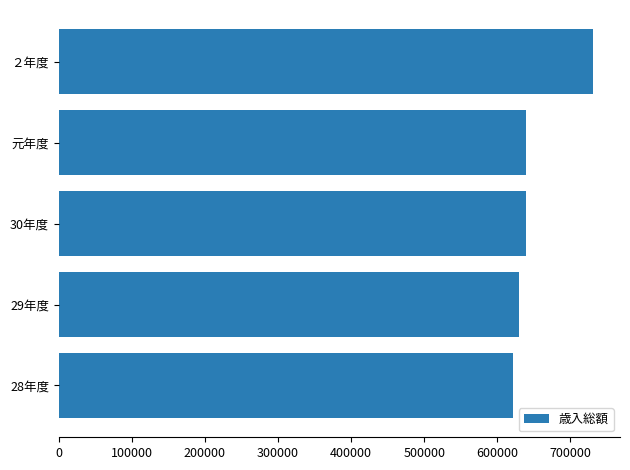

What is the difference between the maximum and minimum values?

109190